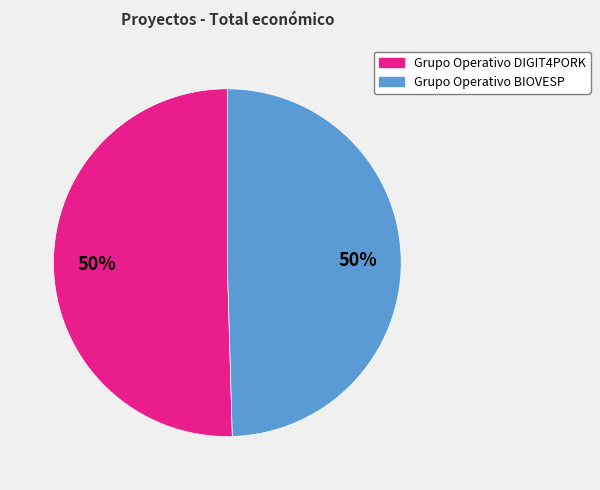

How many segments does this pie chart have?

2